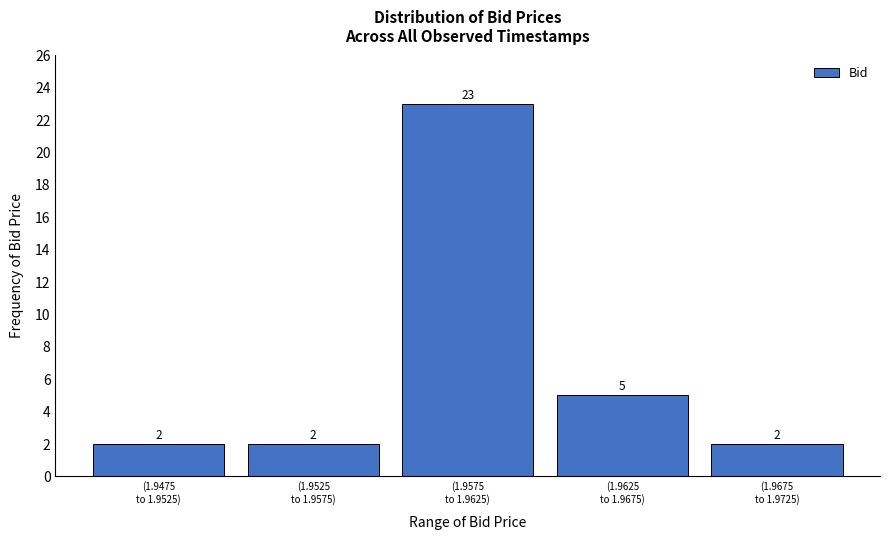

Reading right to left, what are all the values shown in this chart?

2	5	23	2	2